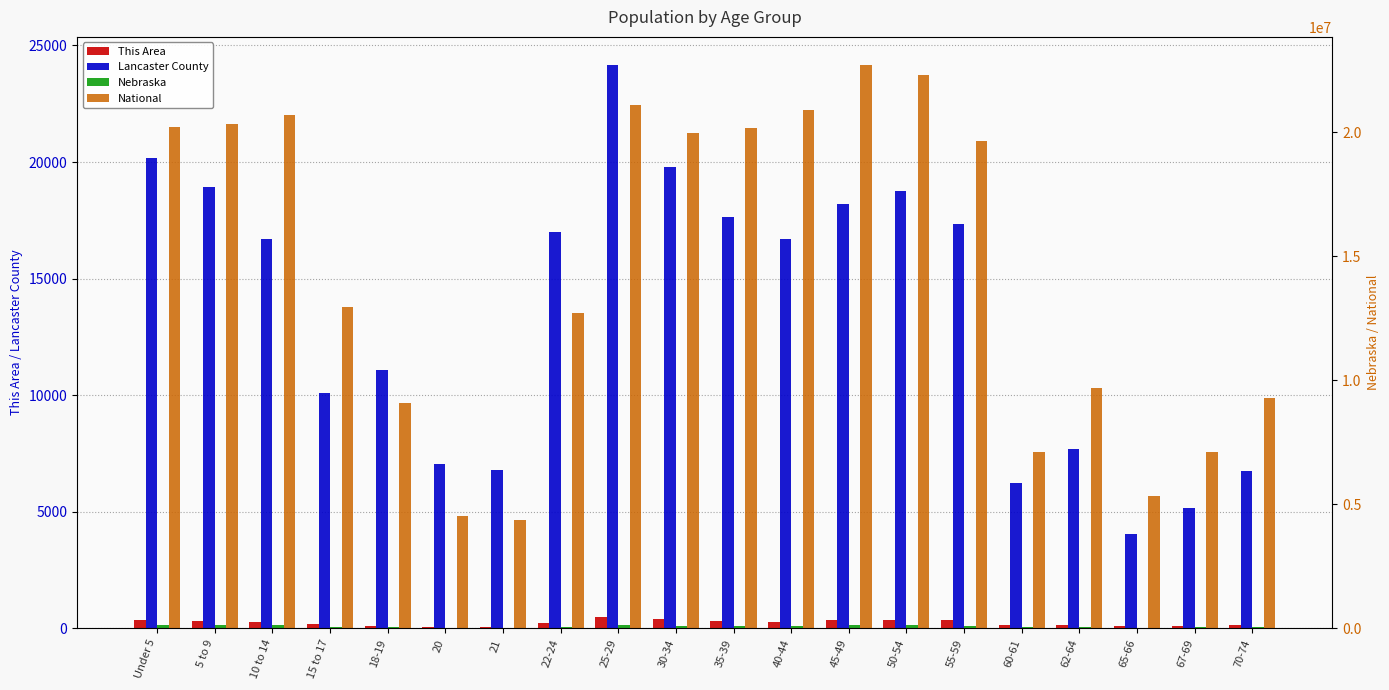

Reading right to left, list all the values displayed in this chart.

This Area: 70-74=153	67-69=124	65-66=99	62-64=166	60-61=134	55-59=349	50-54=357	45-49=357	40-44=268	35-39=298	30-34=402	25-29=476	22-24=220	21=52	20=44	18-19=94	15 to 17=192	10 to 14=272	5 to 9=304	Under 5=382
Lancaster County: 70-74=6760	67-69=5154	65-66=4067	62-64=7695	60-61=6219	55-59=17346	50-54=18754	45-49=18216	40-44=16686	35-39=17627	30-34=19783	25-29=24157	22-24=17016	21=6783	20=7041	18-19=11082	15 to 17=10104	10 to 14=16719	5 to 9=18907	Under 5=20171
Nebraska: 70-74=54292	67-69=39186	65-66=29648	62-64=53839	60-61=41651	55-59=117686	50-54=130235	45-49=128491	40-44=110477	35-39=110361	30-34=116100	25-29=129076	22-24=76717	21=25679	20=26880	18-19=53251	15 to 17=75679	10 to 14=122706	5 to 9=128928	Under 5=131908
National: 70-74=9278166	67-69=7115361	65-66=5319902	62-64=9704197	60-61=7113727	55-59=19664805	50-54=22298125	45-49=22708591	40-44=20890964	35-39=20179642	30-34=19962099	25-29=21101849	22-24=12712576	21=4354294	20=4519129	18-19=9086089	15 to 17=12954254	10 to 14=20677194	5 to 9=20348657	Under 5=20201362